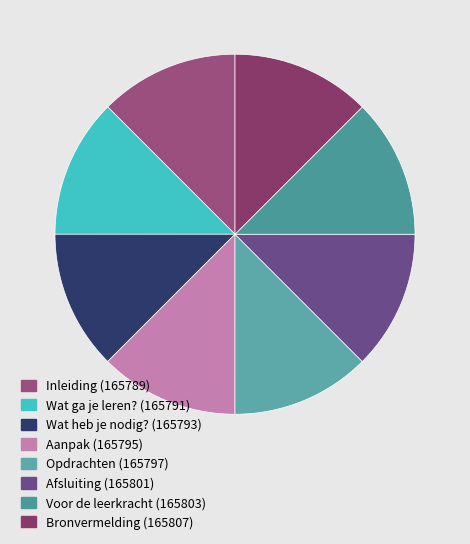

To the nearest percent, what is the combined percentage of Voor de leerkracht and Wat heb je nodig??

25%